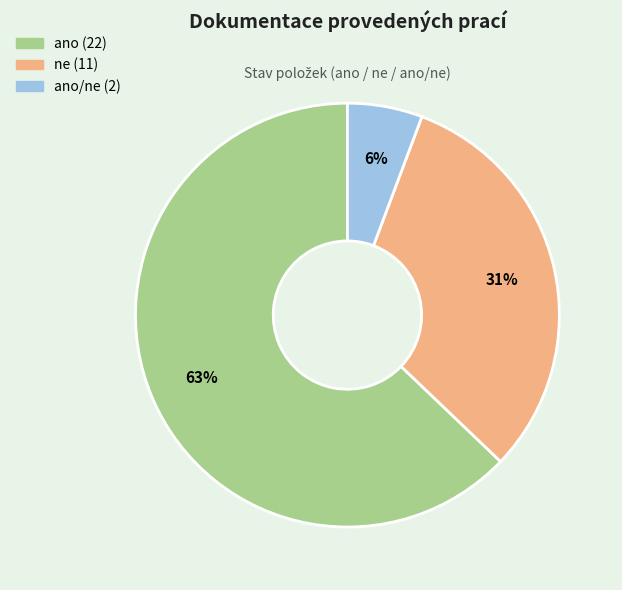

Does any single category account for the majority?

Yes